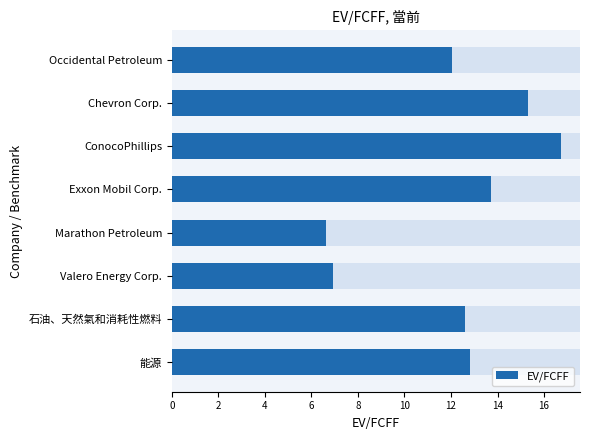

What is the value of the 5th bar from the left?

6.6